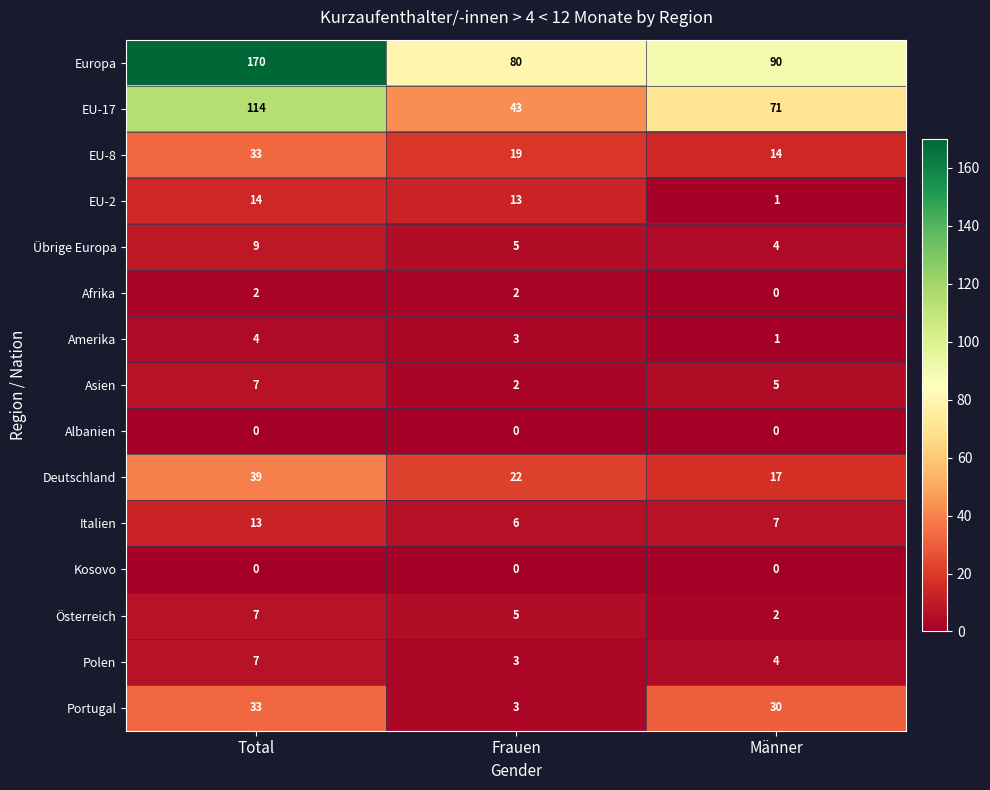

How many categories are shown in the chart?

3